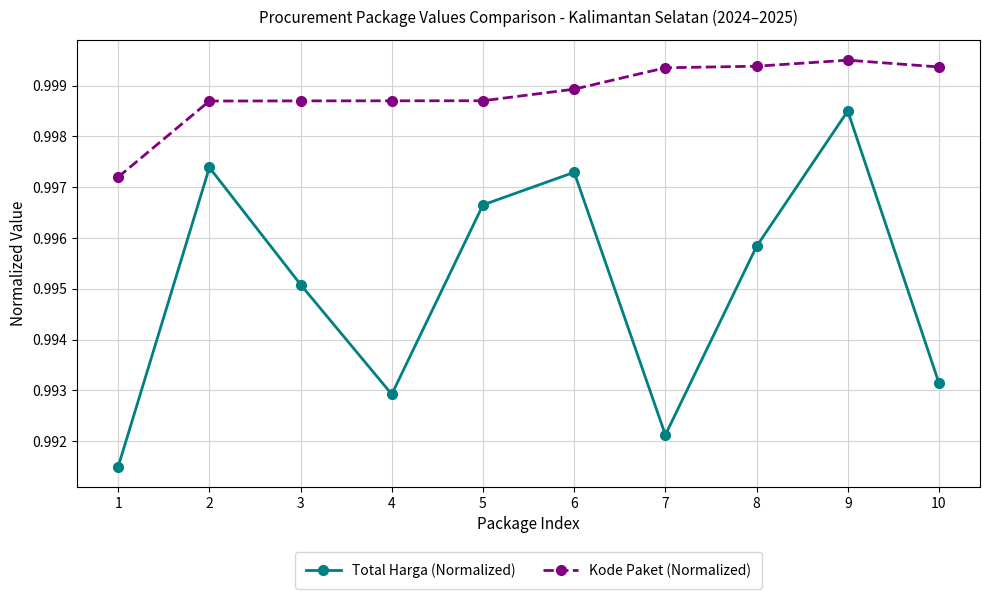

True or false: Kode Paket (Normalized) and Total Harga (Normalized) intersect in this chart.

False